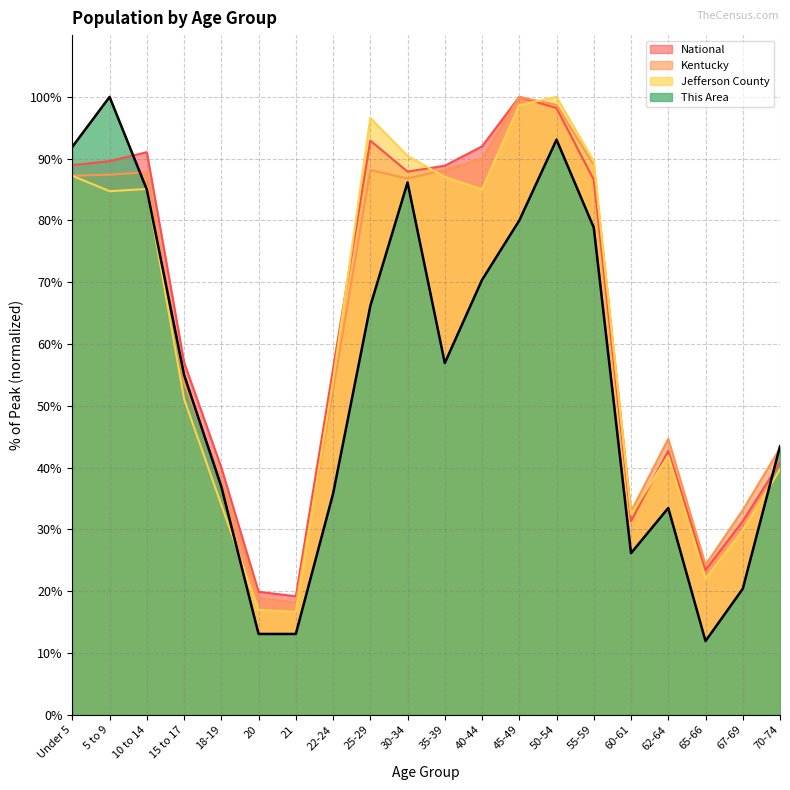

True or false: National and This Area cross at least once.

True